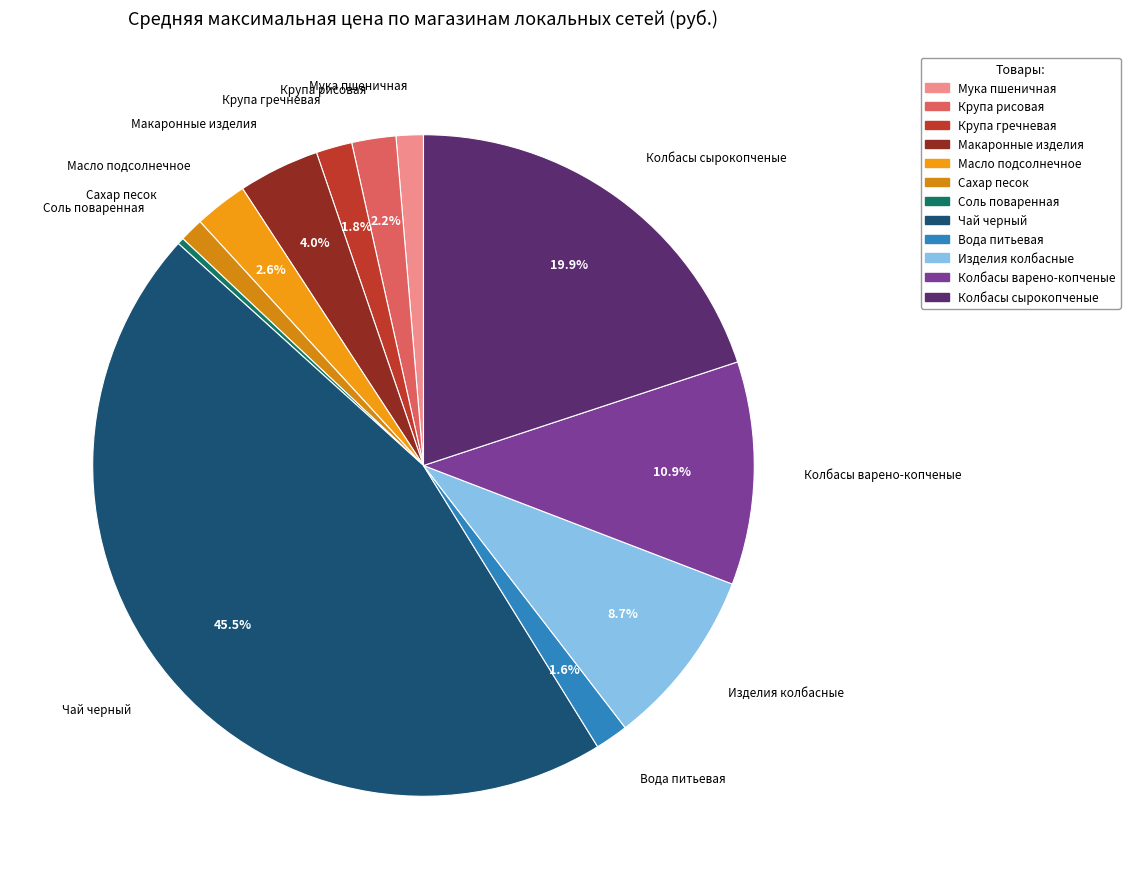

What is the largest slice in the pie chart?

Чай черный